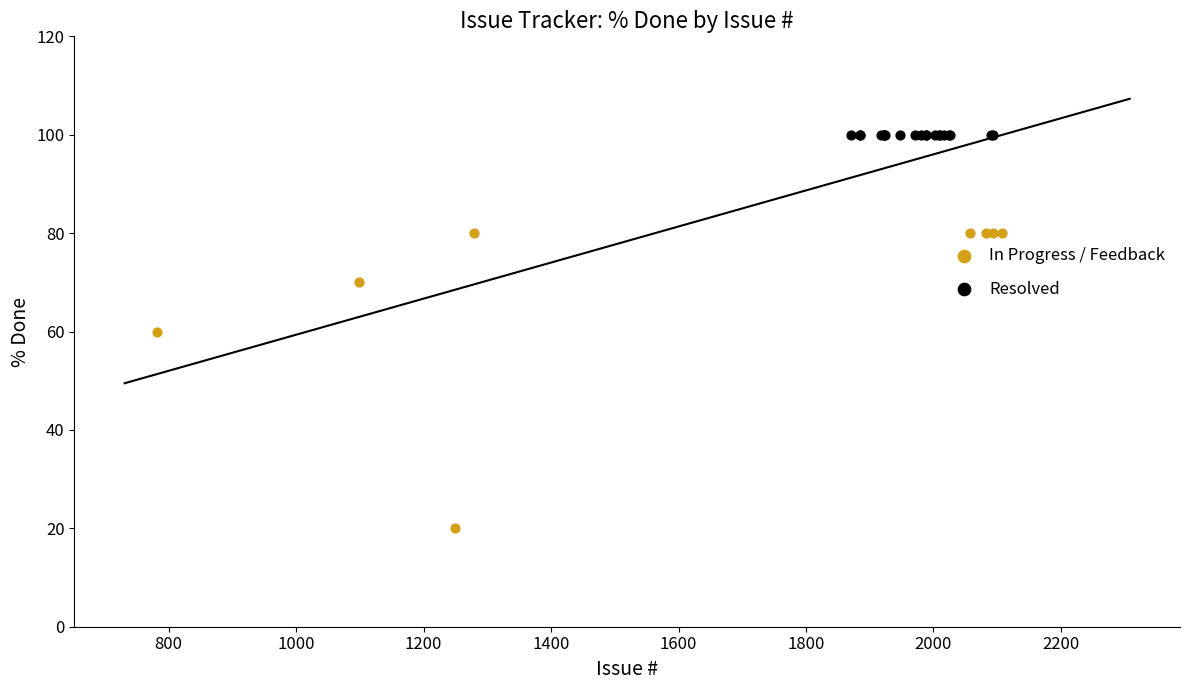

Which series contains the lowest Y value?

In Progress / Feedback